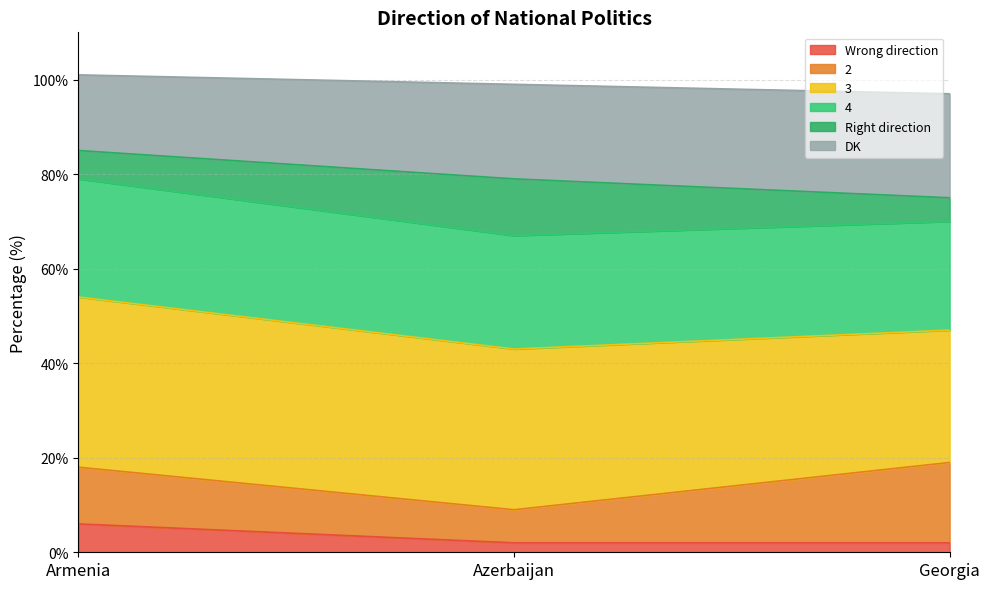

At which label does Wrong direction reach its peak?

Armenia